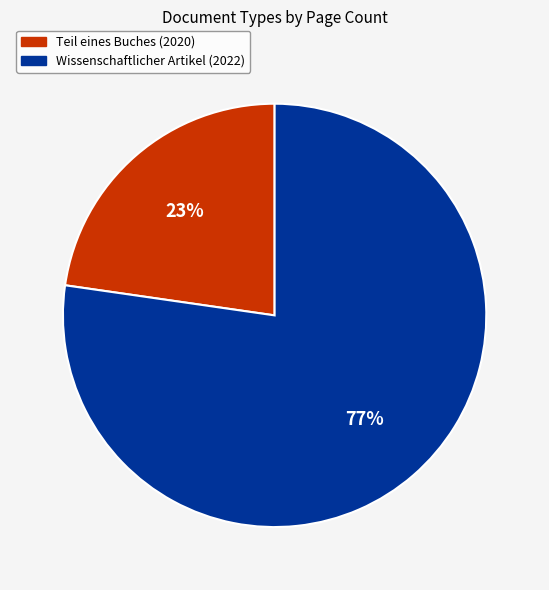

Do Wissenschaftlicher Artikel (2022) and Teil eines Buches (2020) together represent more than half of the pie?

Yes